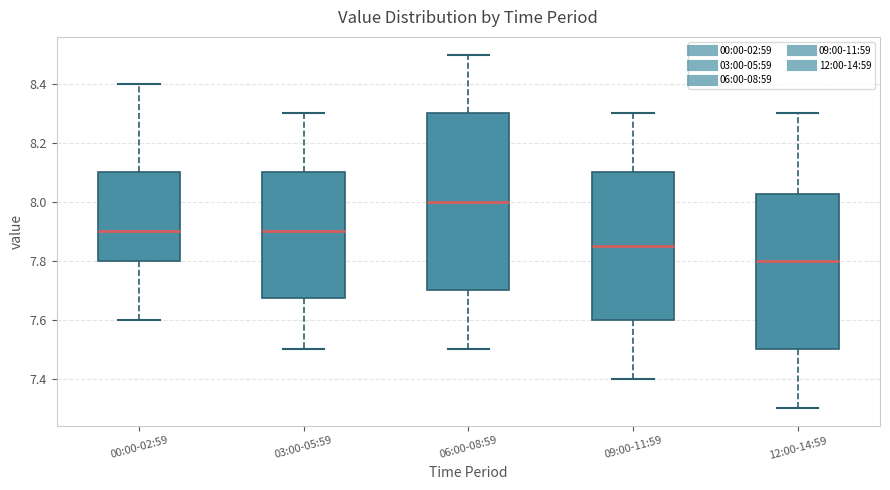

Which box has the lowest median line?

12:00-14:59